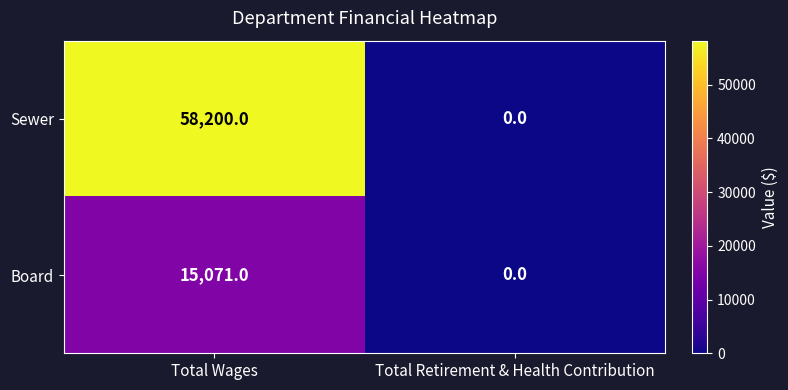

What is the sum of all Board values?

15071